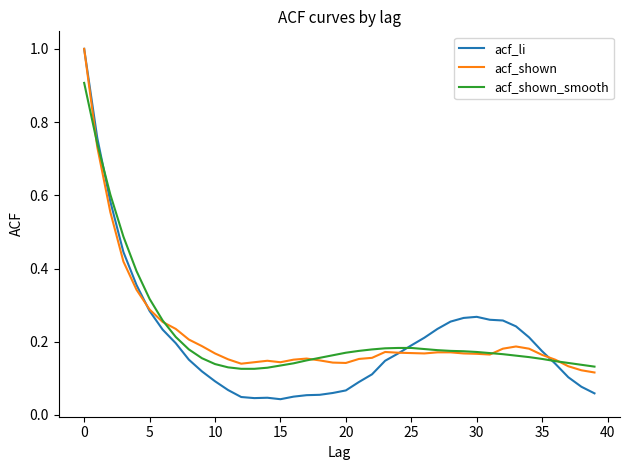

At how many categories does at least one series exceed 0?

40